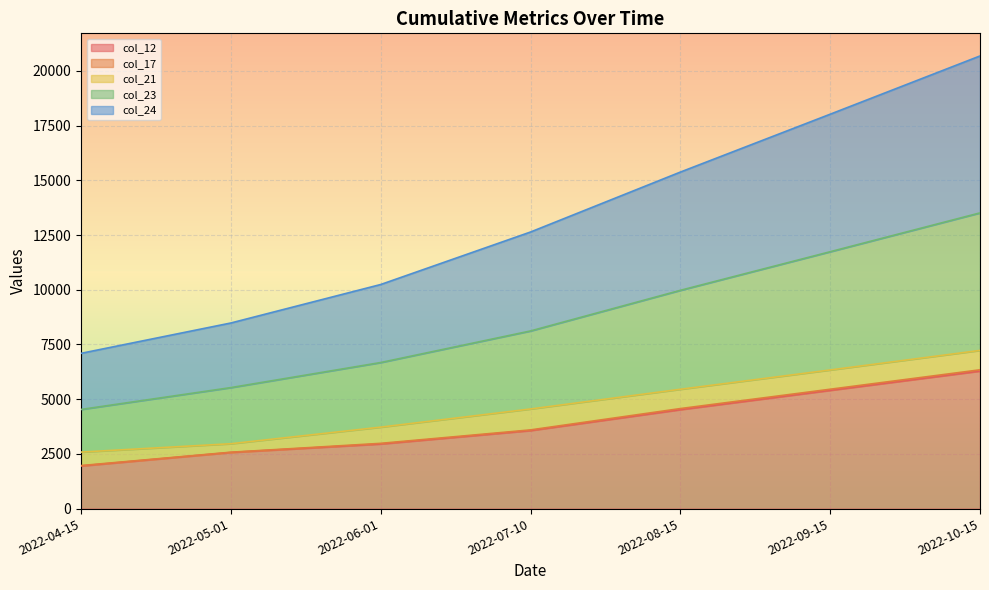

List the labels in order of col_12 value, largest first.

2022-10-15, 2022-09-15, 2022-08-15, 2022-07-10, 2022-06-01, 2022-05-01, 2022-04-15